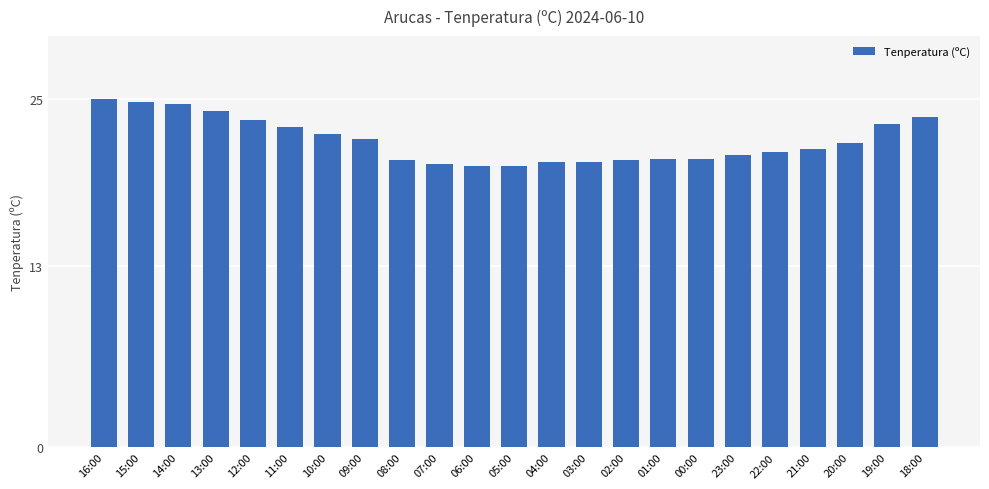

True or false: the data shows 28.1 at 21:00.

False